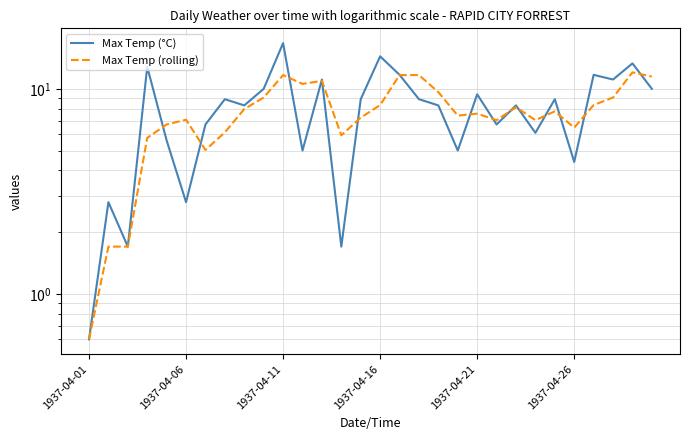

How many times do Max Temp (rolling) and Max Temp (°C) cross each other?

15